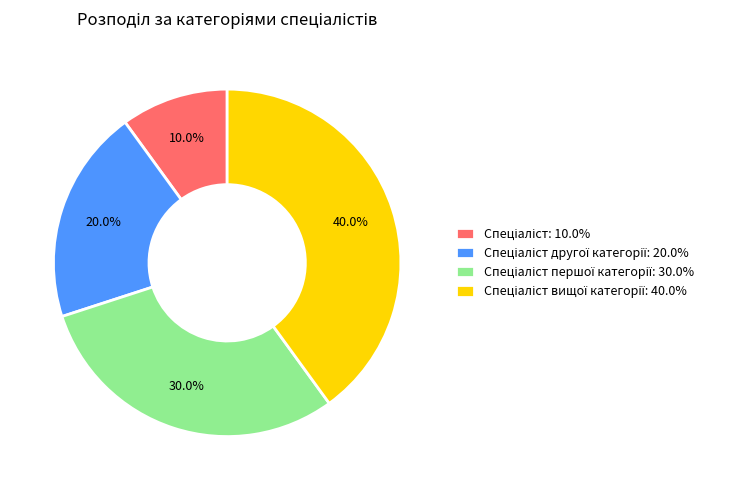

Count the number of slices in the pie.

4